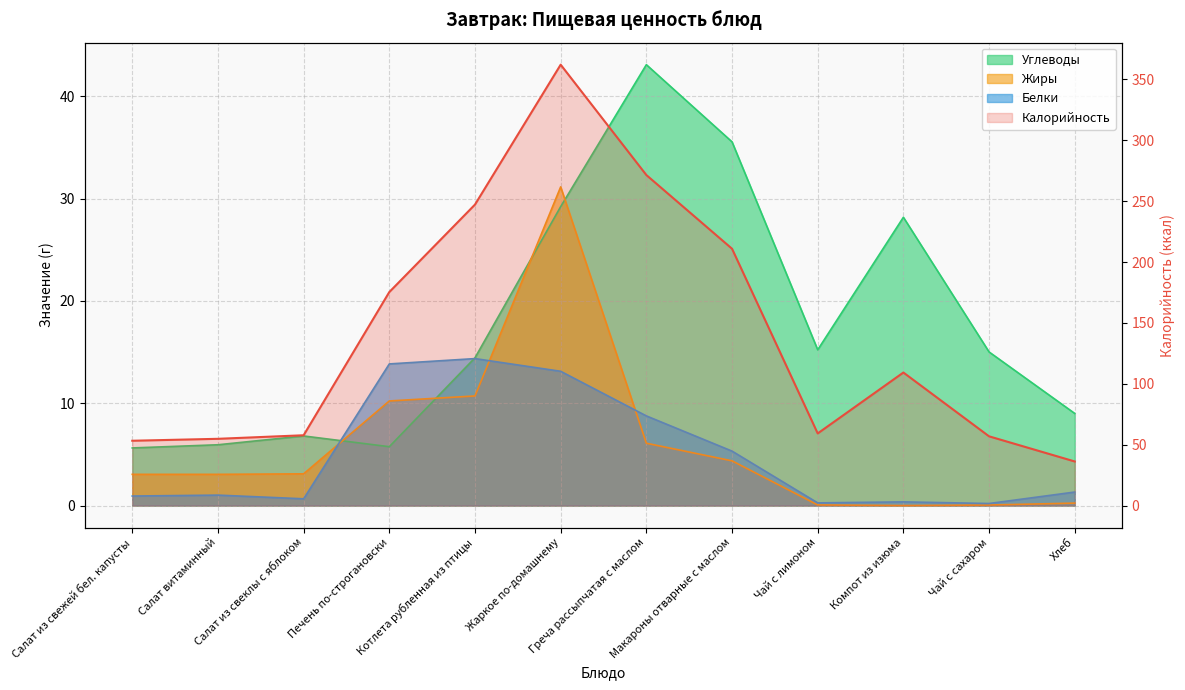

At which category does Жиры reach its first local valley?

Компот из изюма